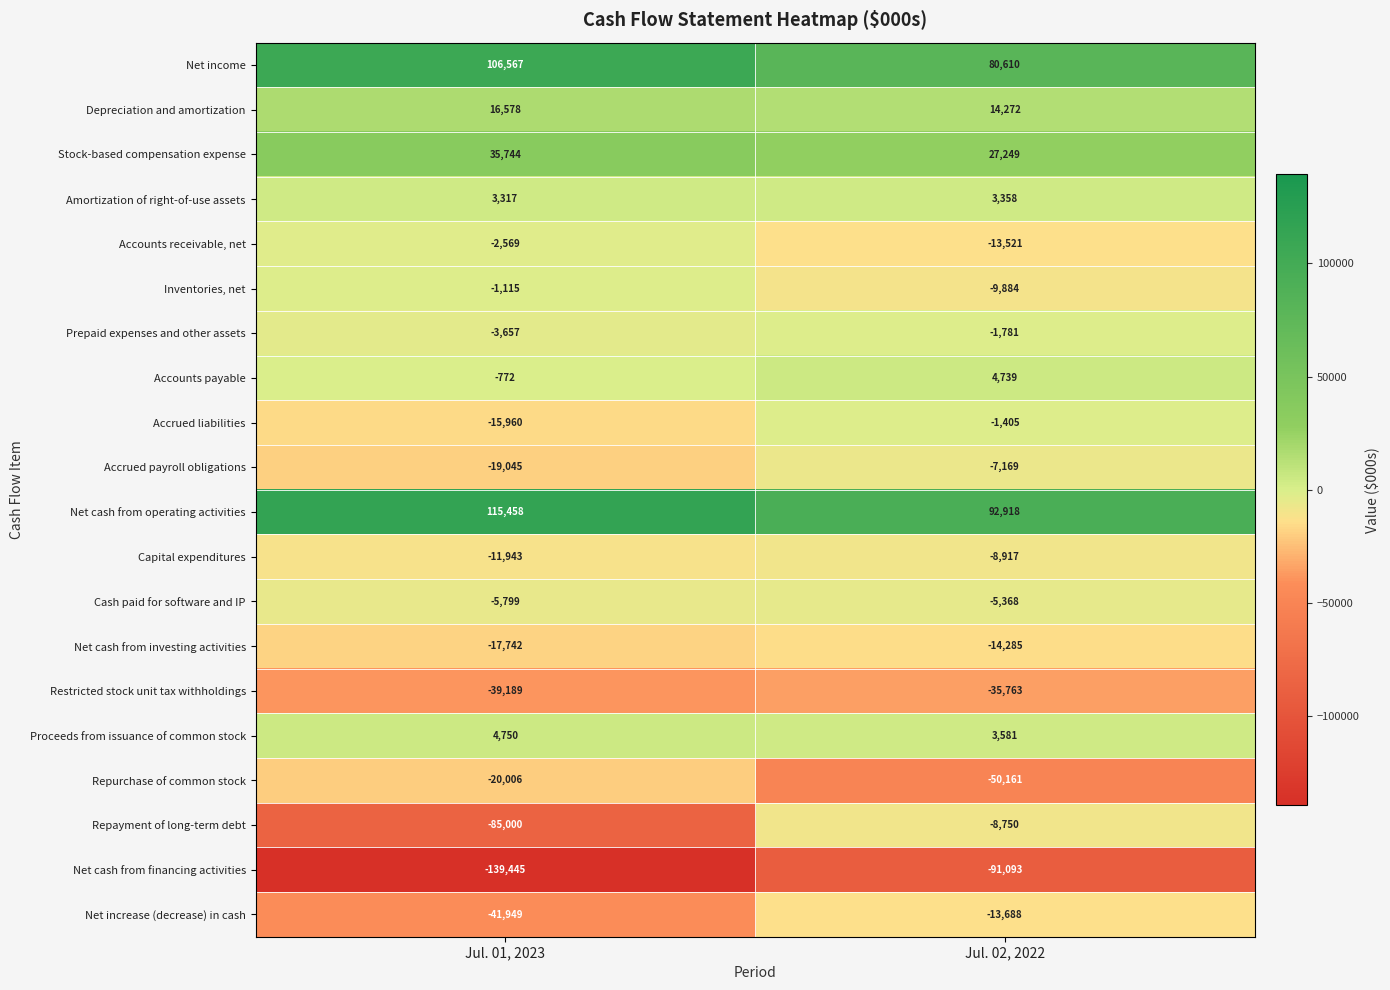

What value does the Stock-based compensation expense series have at Jul. 02, 2022, to the nearest 100?

27200